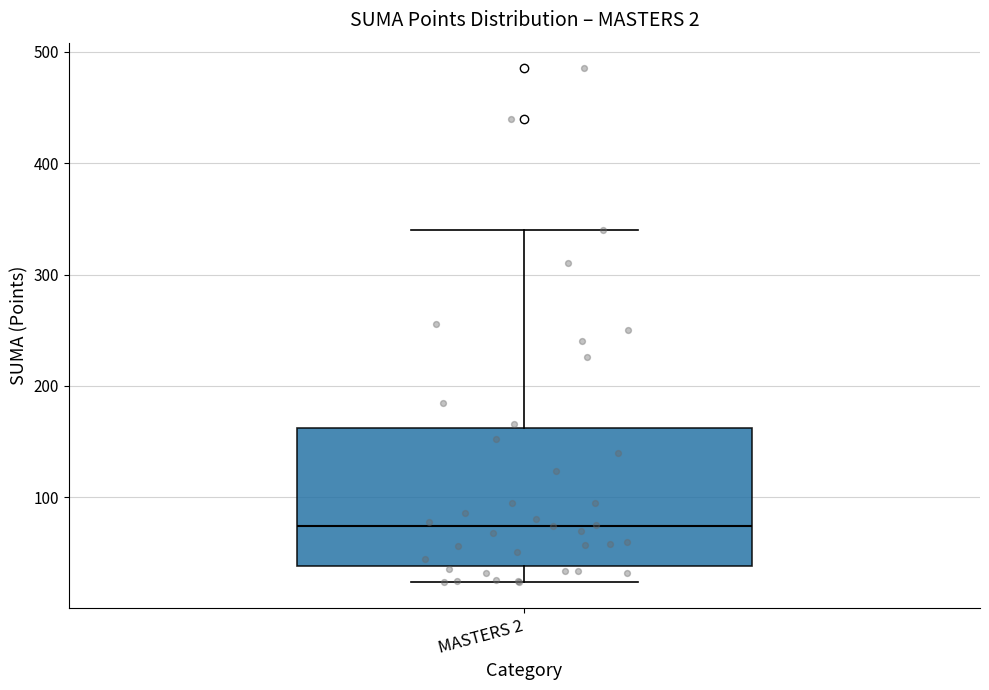

Transcribe this box plot: give where the median line is, the range the box spans, and where the two whiskers end, as read against the y-axis. The values are not printed on the chart, so give them approximately, as read against the axis.

median 70, box 40 to 160, whiskers 20 to 340